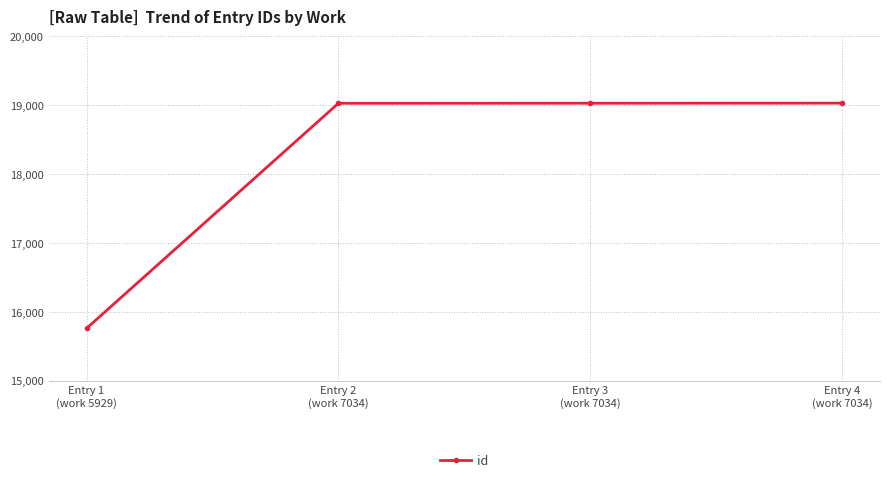

True or false: there are more than 1 points higher than both neighbors.

False